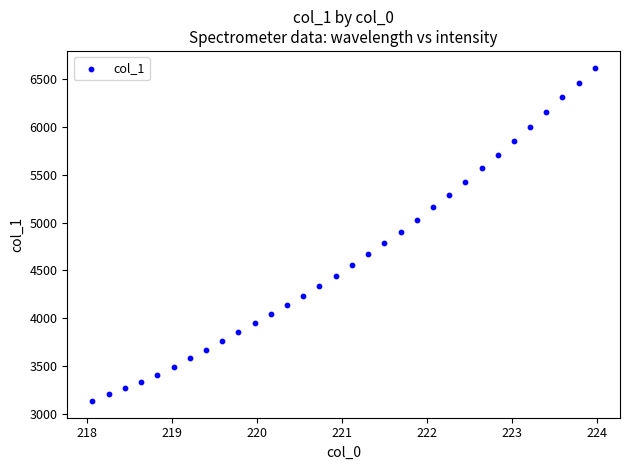

What is the range of X values (max minus min)?

5.9